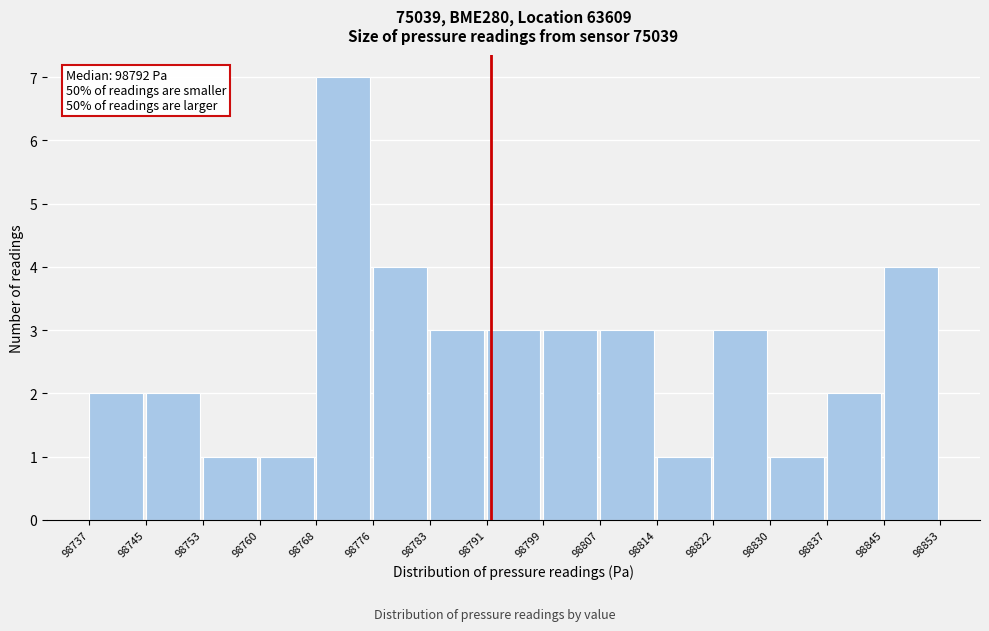

Which range on the x-axis has the tallest bar?

98768 to 98776